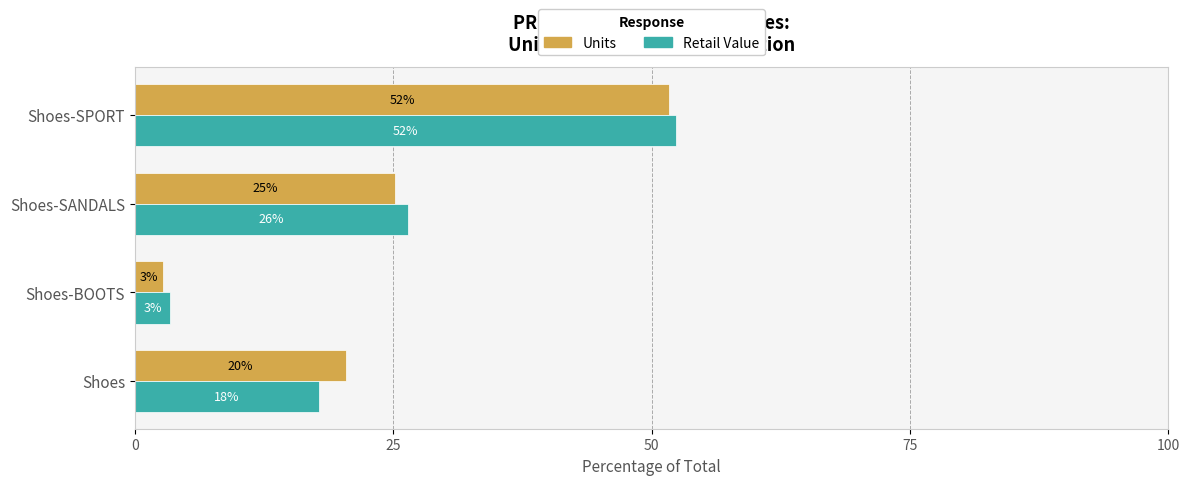

List the series in order of their overall mean, lowest first.

Units, Retail Value